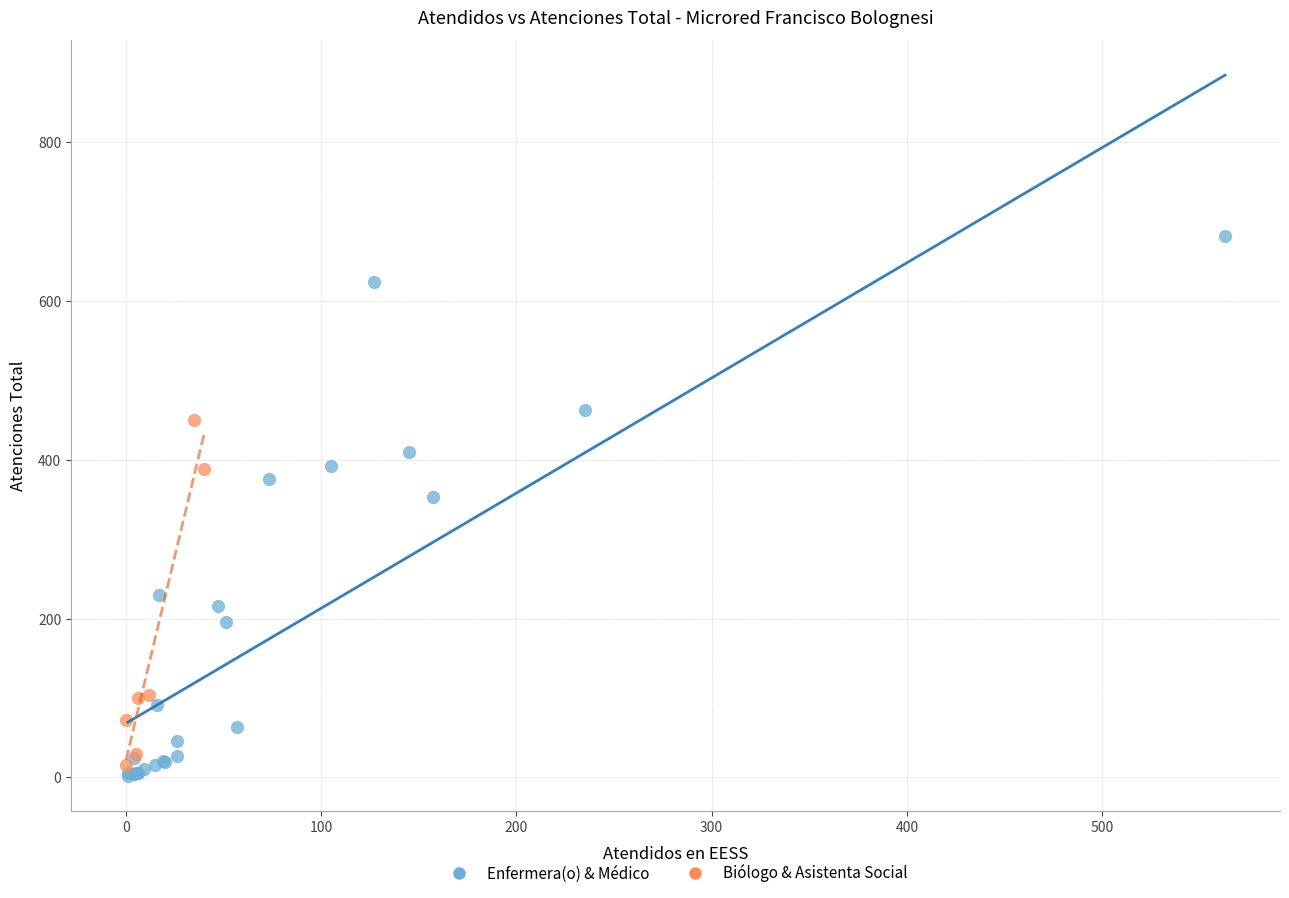

Which series has the largest Y range (max minus min)?

Enfermera(o) & Médico